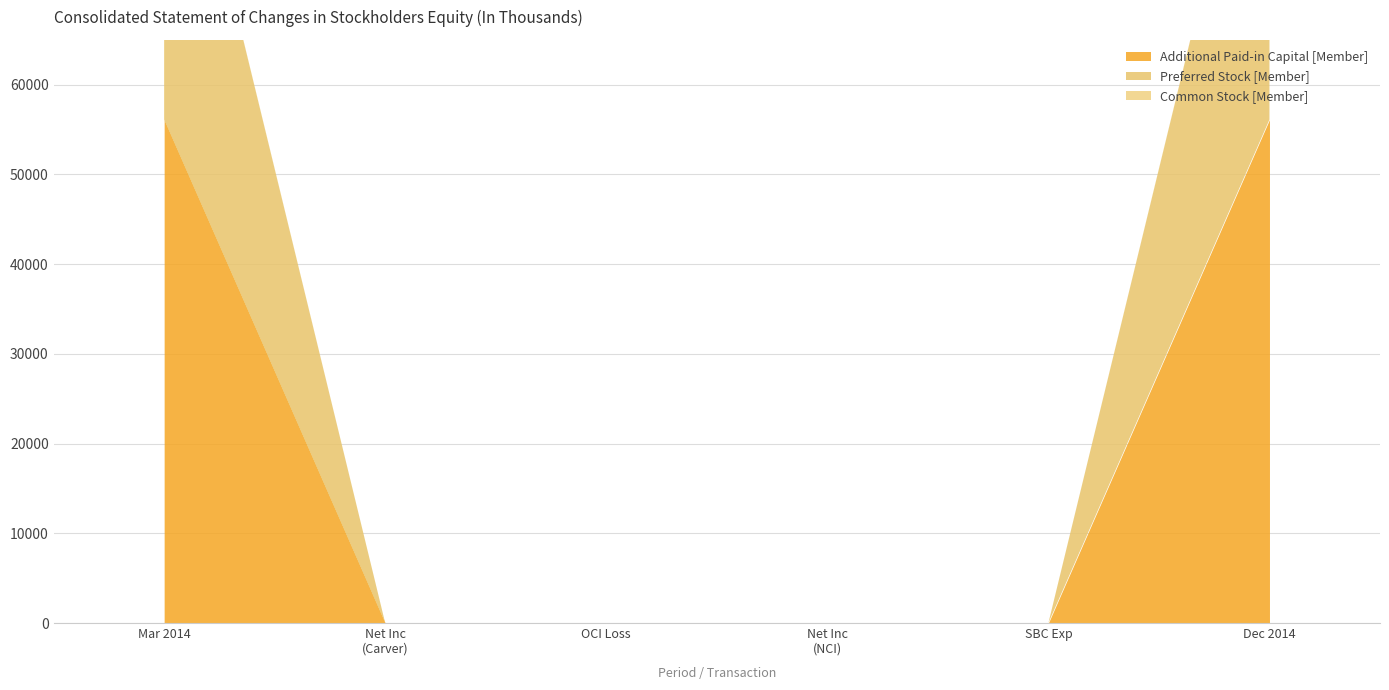

The value of Common Stock [Member] at Net income (loss) noncontrolling is 0. True or false?

True